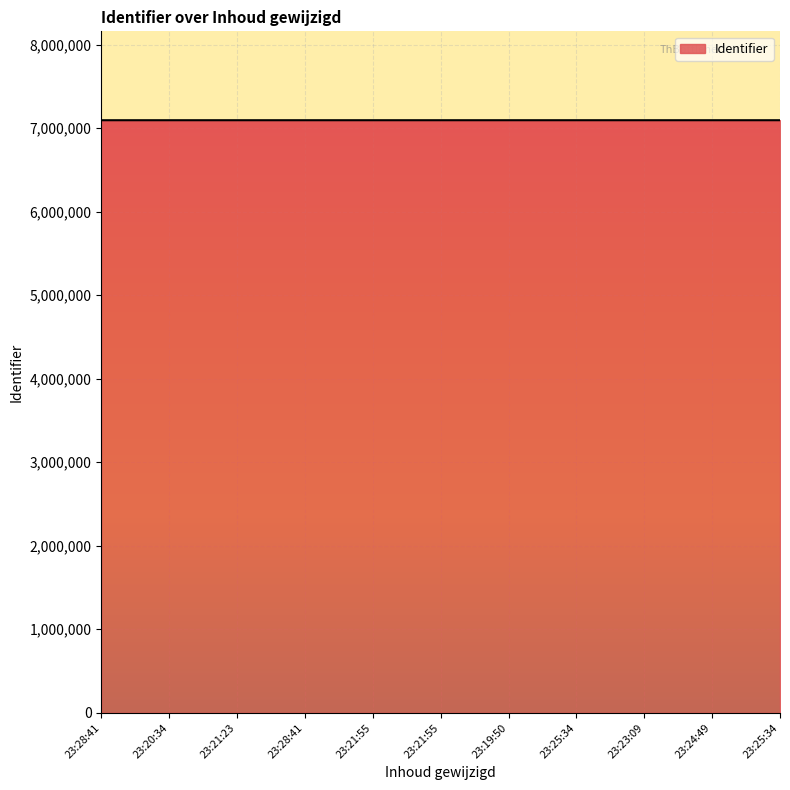

What is the label of the 9th point from the left?

23:23:09